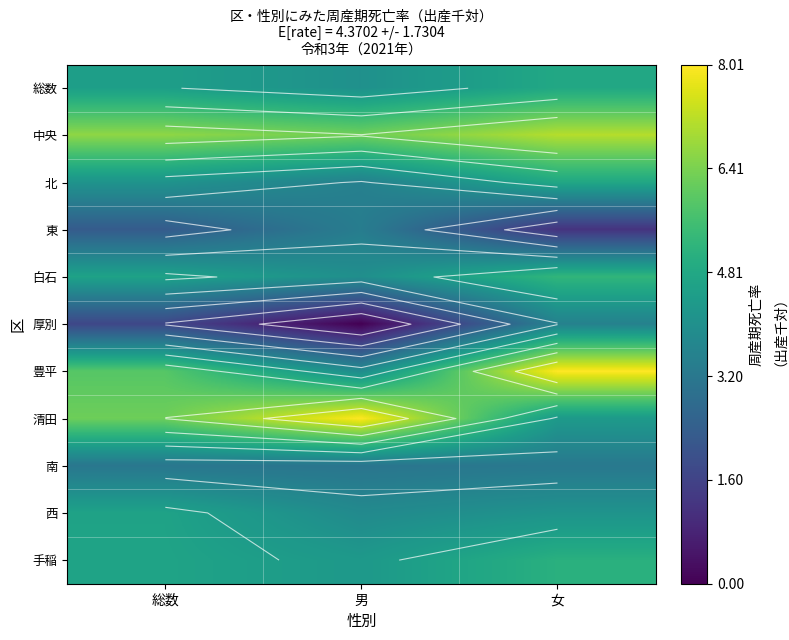

Read the 豊平 value at 女.

8.0